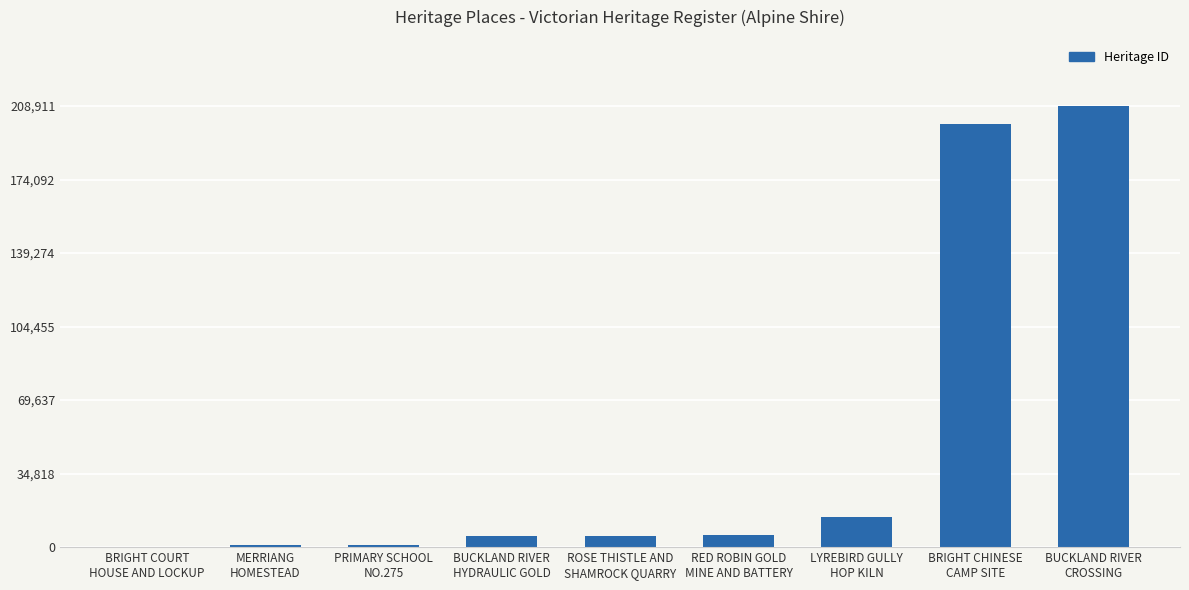

What is the maximum value shown in the chart?

208911